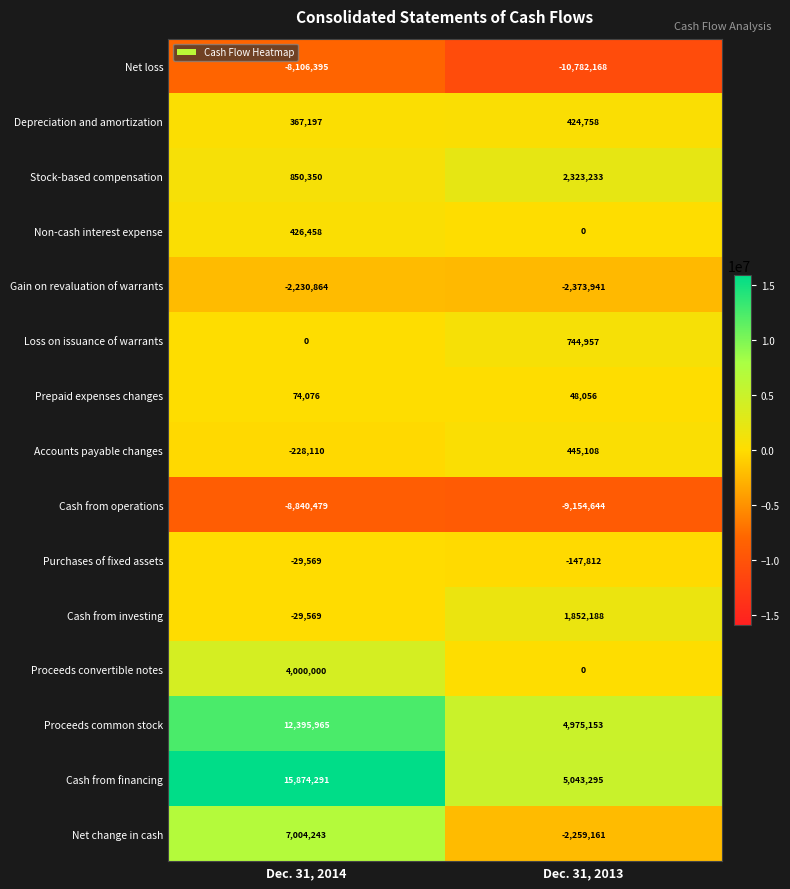

The value of Prepaid expenses changes at Dec. 31, 2013 is 48056. True or false?

True